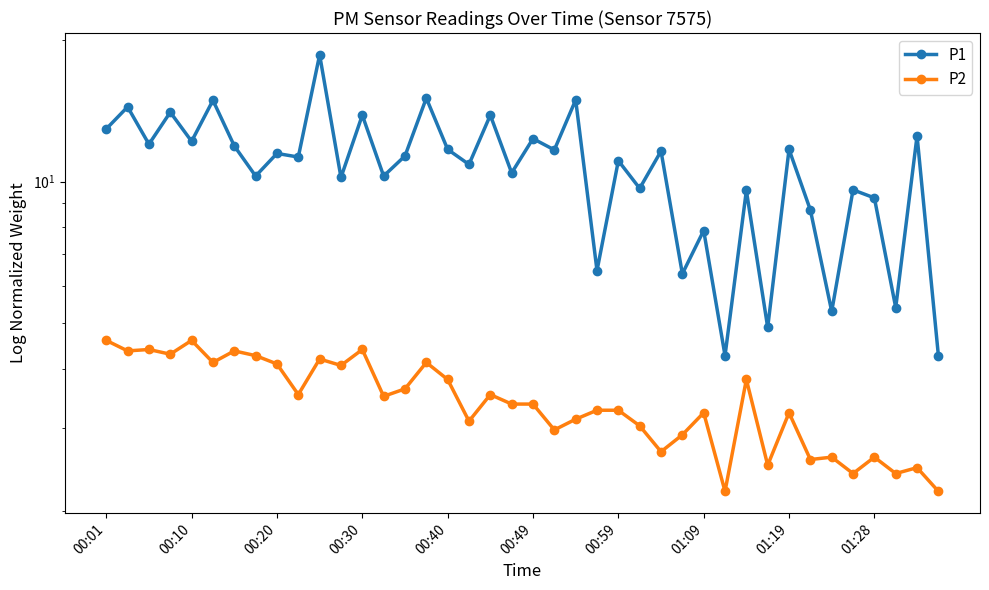

True or false: P2 has more than 1 interior local peaks.

True